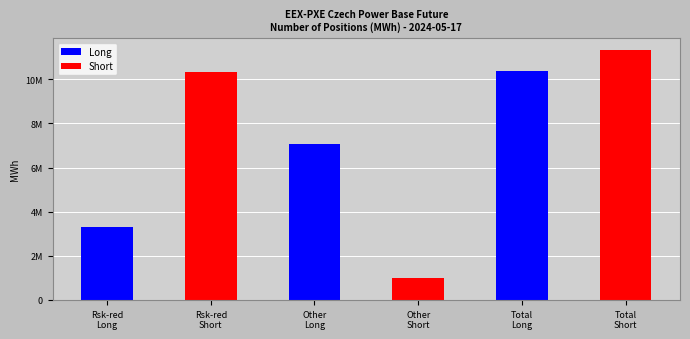

List the labels in order of Long value, smallest first.

Rsk-red
Short, Other
Short, Total
Short, Rsk-red
Long, Other
Long, Total
Long